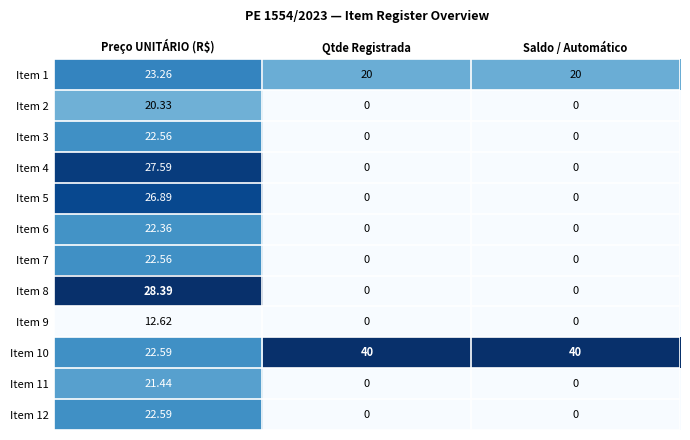

Which series has the widest spread of values?

Item 8